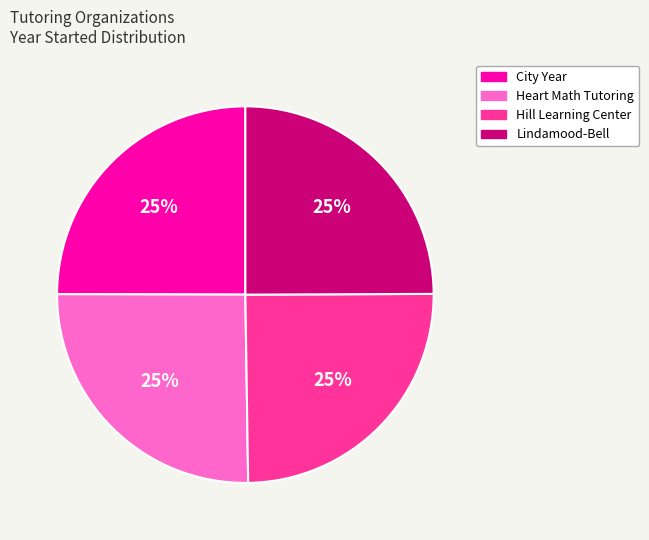

How many slices are in this pie chart?

4